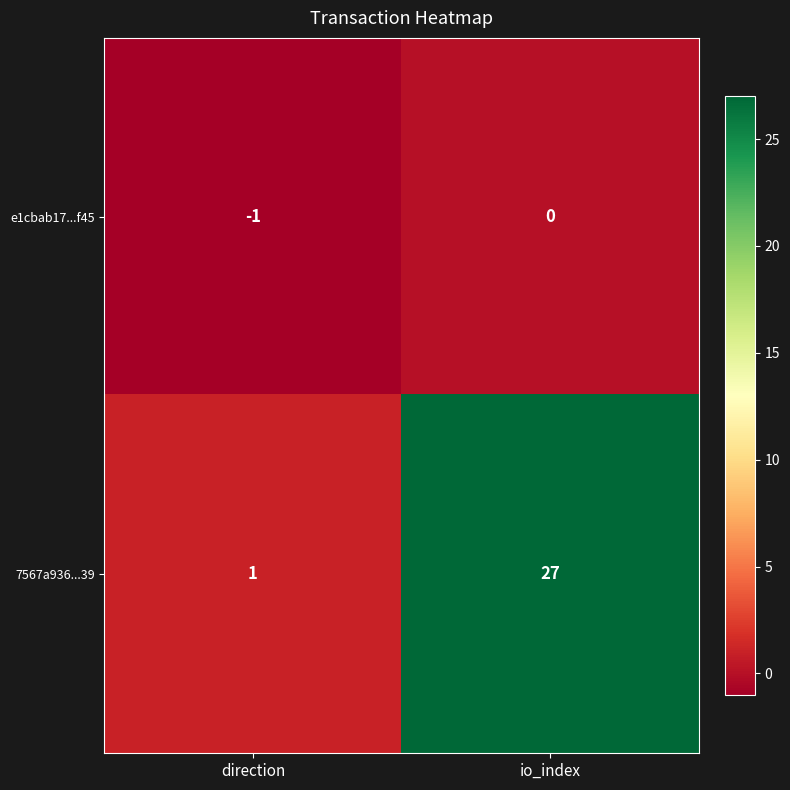

How many values in e1cbab17...f45 are below zero?

1